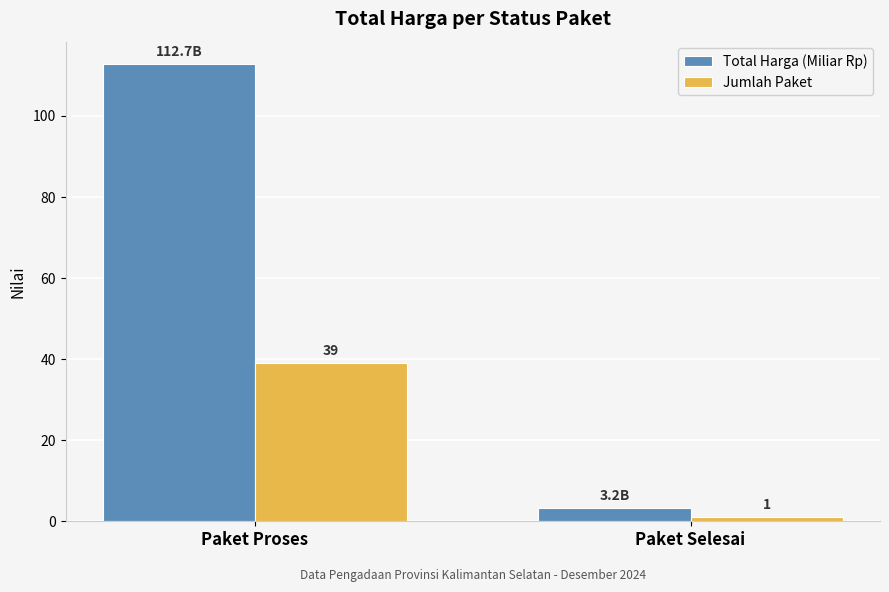

Which series has the largest range (max minus min)?

Total Harga (Miliar Rp)